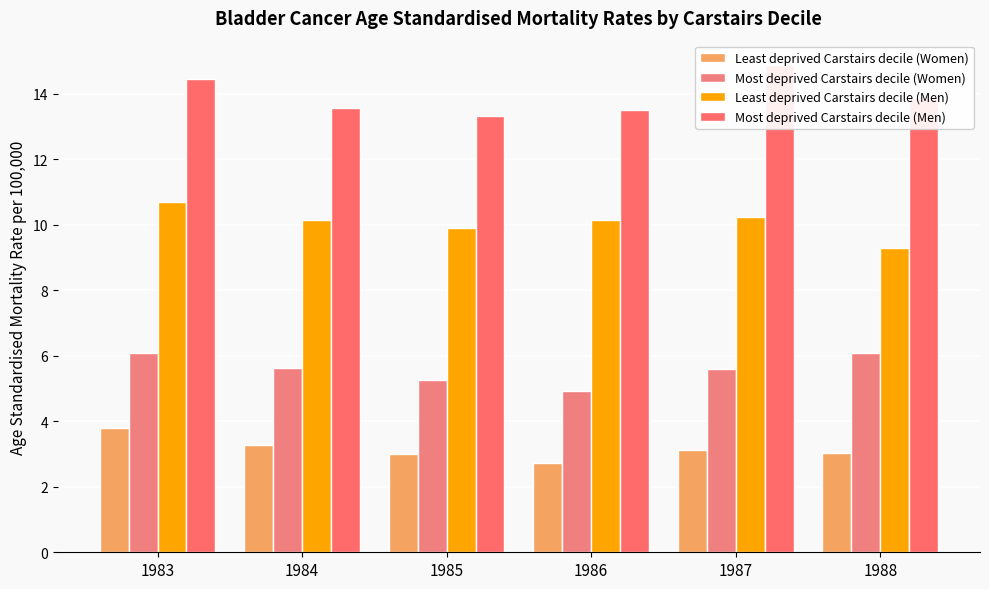

What is the sum of all Most deprived Carstairs decile (Women) values?

33.5